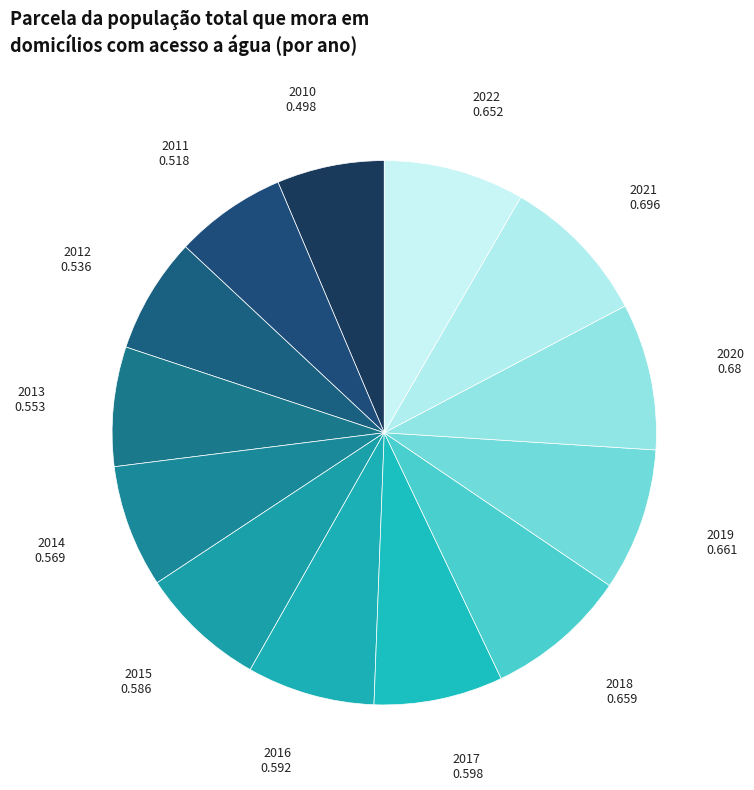

To the nearest percent, what is the average slice percentage?

8%